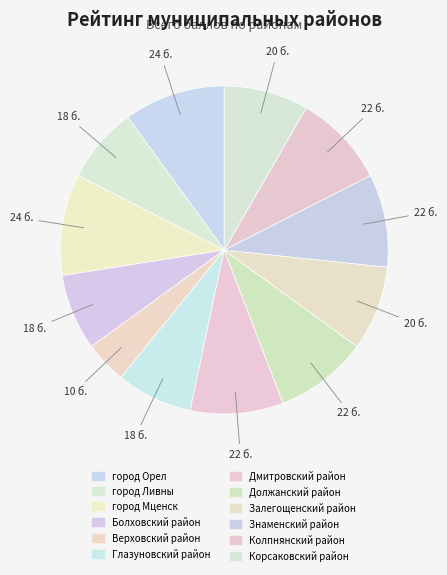

Which slice is the smallest?

Верховский район